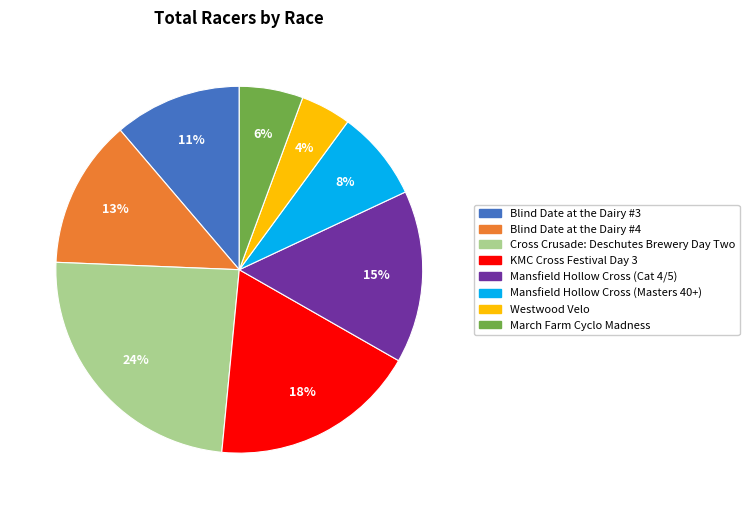

The Mansfield Hollow Cross (Masters 40+) slice represents 17% of the pie. True or false?

False